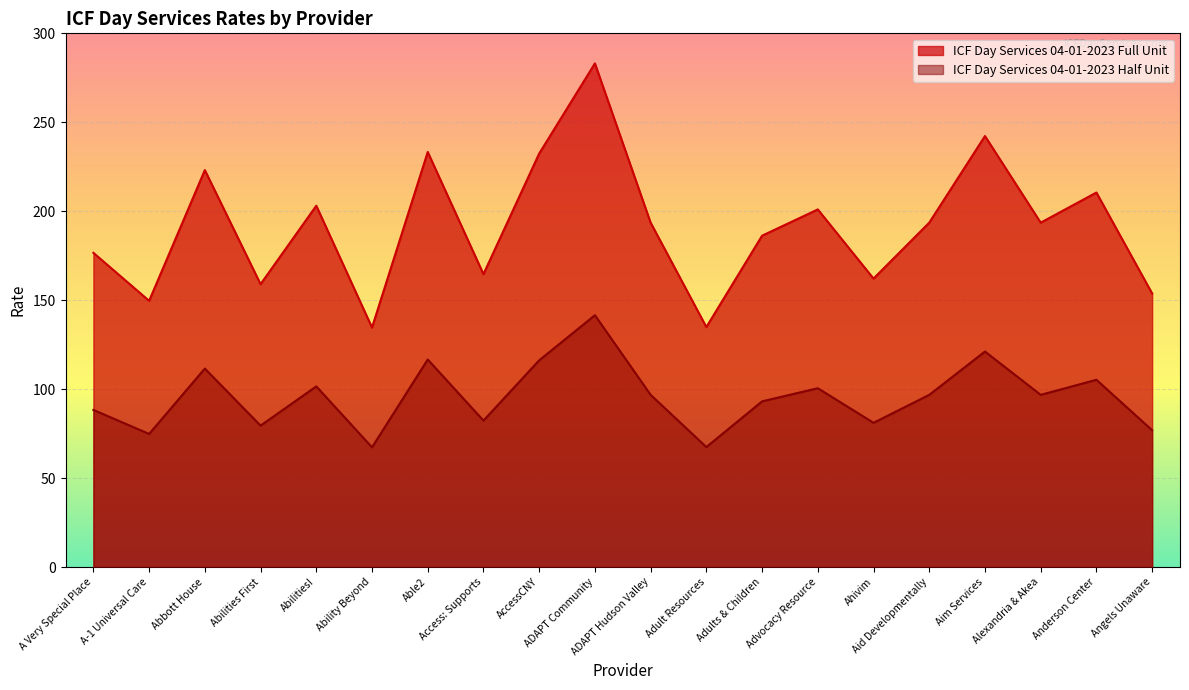

Count the number of data series in this chart.

2